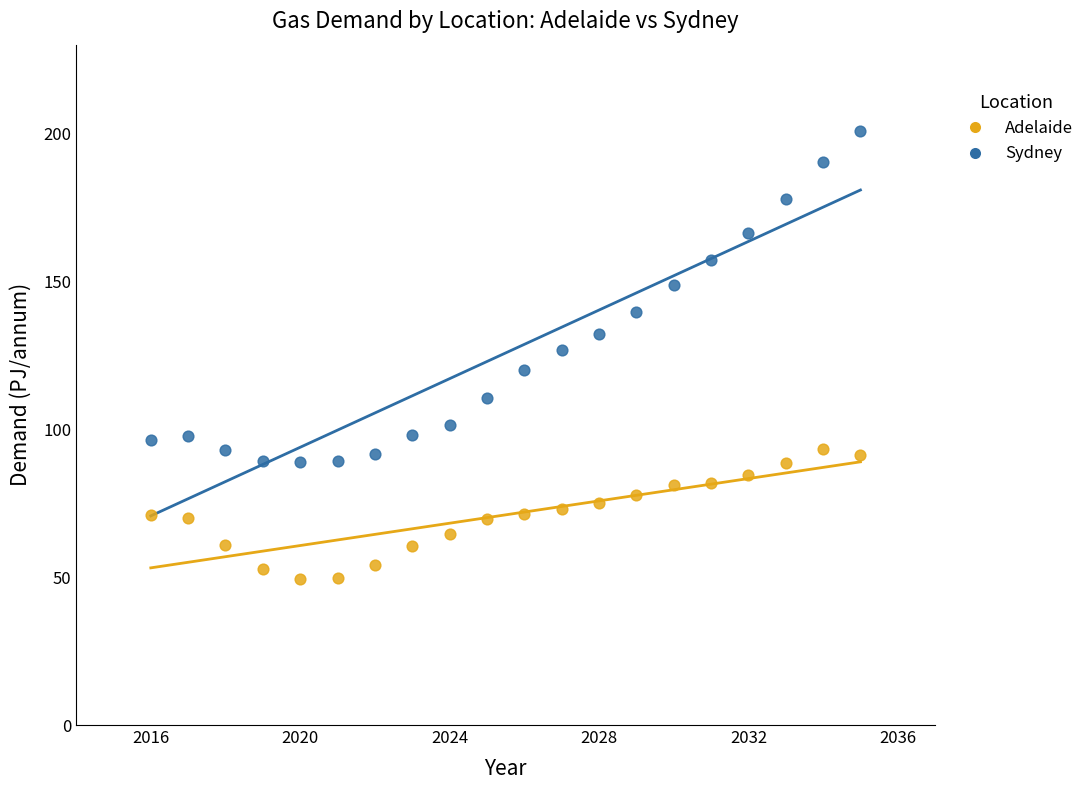

What are all the series names shown in the legend?

Adelaide, Sydney